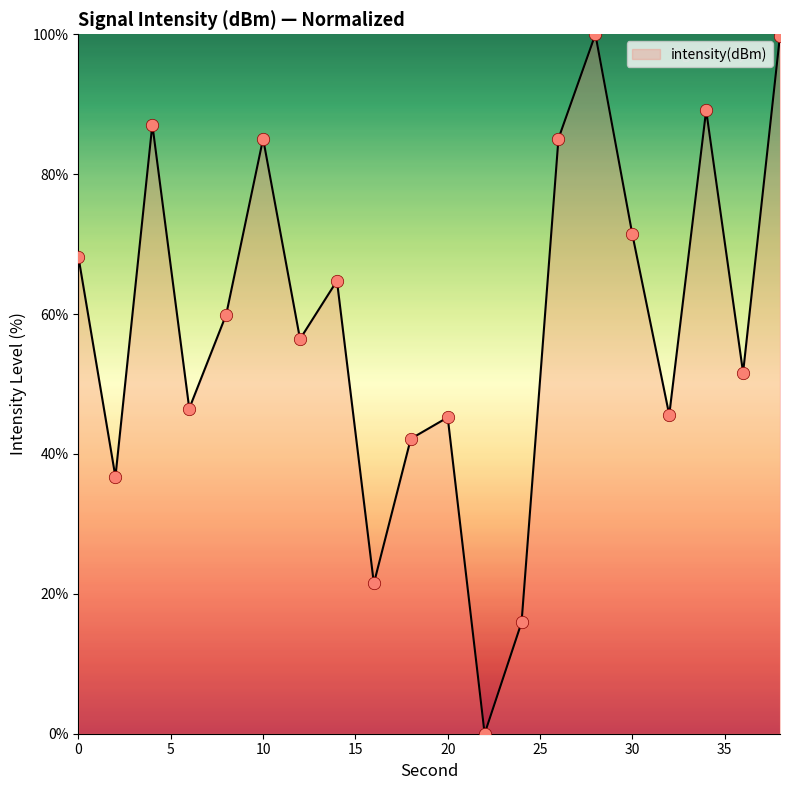

What is the greatest value displayed?

100.0